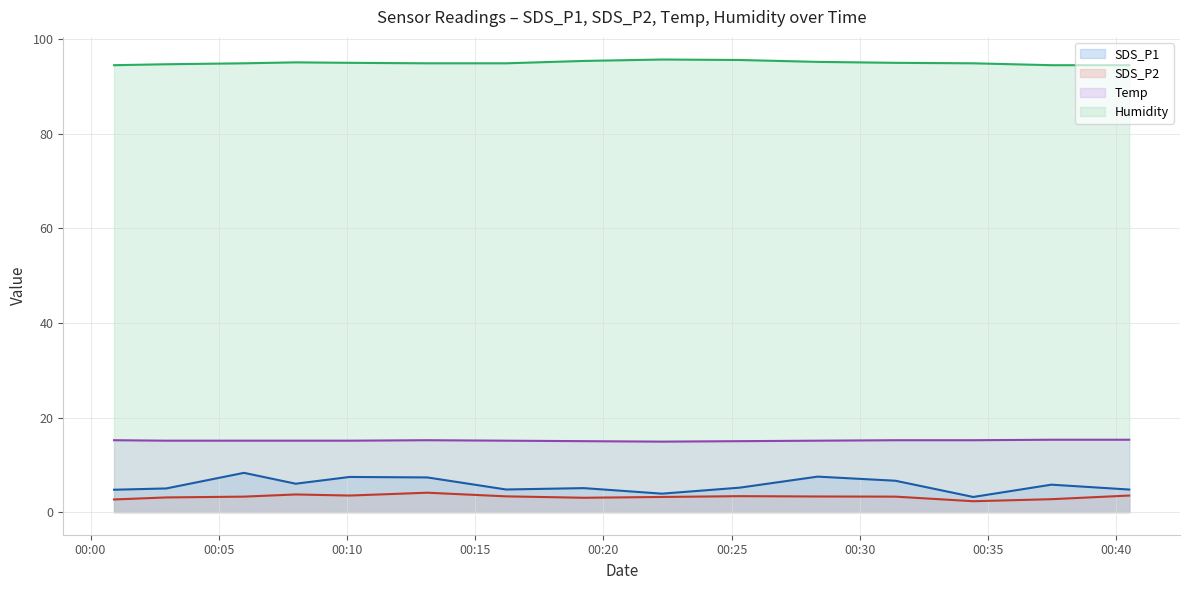

What is the maximum value shown in the chart?

95.7